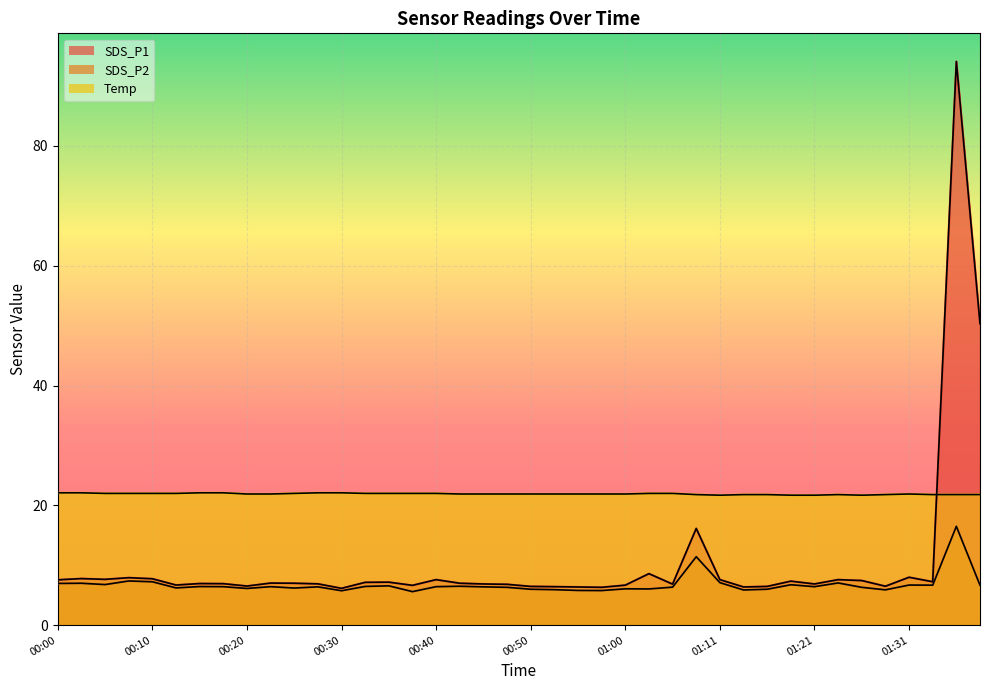

Reading left to right, extract all data points from this chart.

SDS_P1: 7.6	7.8	7.7	7.9	7.8	6.7	7.0	6.9	6.5	7.0	7.0	6.9	6.2	7.2	7.2	6.7	7.6	7.0	6.9	6.8	6.5	6.4	6.4	6.3	6.7	8.6	6.8	16.1	7.6	6.4	6.5	7.3	6.9	7.6	7.5	6.5	8.0	7.2	94.1	50.3
SDS_P2: 7.0	7.0	6.8	7.4	7.2	6.2	6.5	6.4	6.1	6.4	6.2	6.4	5.8	6.5	6.6	5.6	6.4	6.5	6.4	6.3	6.0	5.9	5.8	5.8	6.1	6.0	6.3	11.4	7.1	5.9	6.0	6.8	6.4	7.0	6.3	5.9	6.7	6.7	16.5	6.7
Temp: 22.1	22.1	22.0	22.0	22.0	22.0	22.1	22.1	21.9	21.9	22.0	22.1	22.1	22.0	22.0	22.0	22.0	21.9	21.9	21.9	21.9	21.9	21.9	21.9	21.9	22.0	22.0	21.8	21.7	21.8	21.8	21.7	21.7	21.8	21.7	21.8	21.9	21.8	21.8	21.8